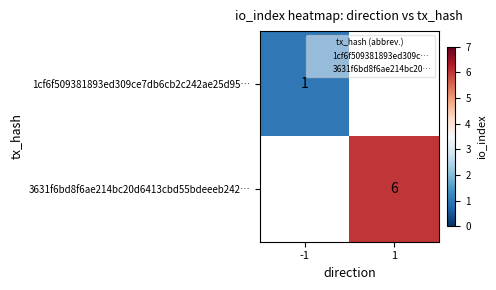

Is it true that 3631f6bd8f6ae214bc20d6413cbd55bdeeeb242… equals 6.0 at 1?

True